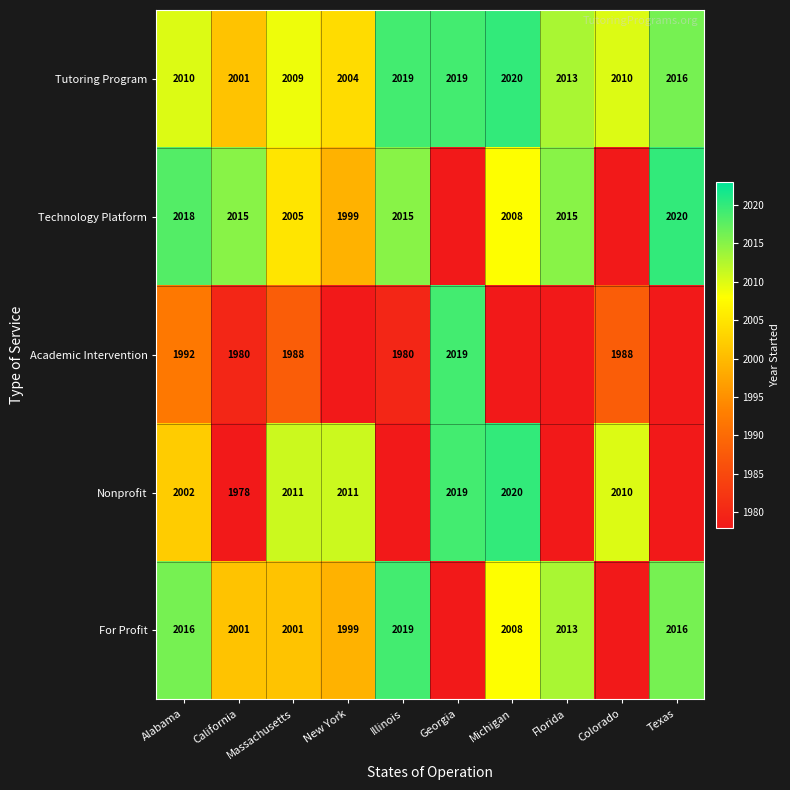

At how many categories does at least one series exceed 1997?

10